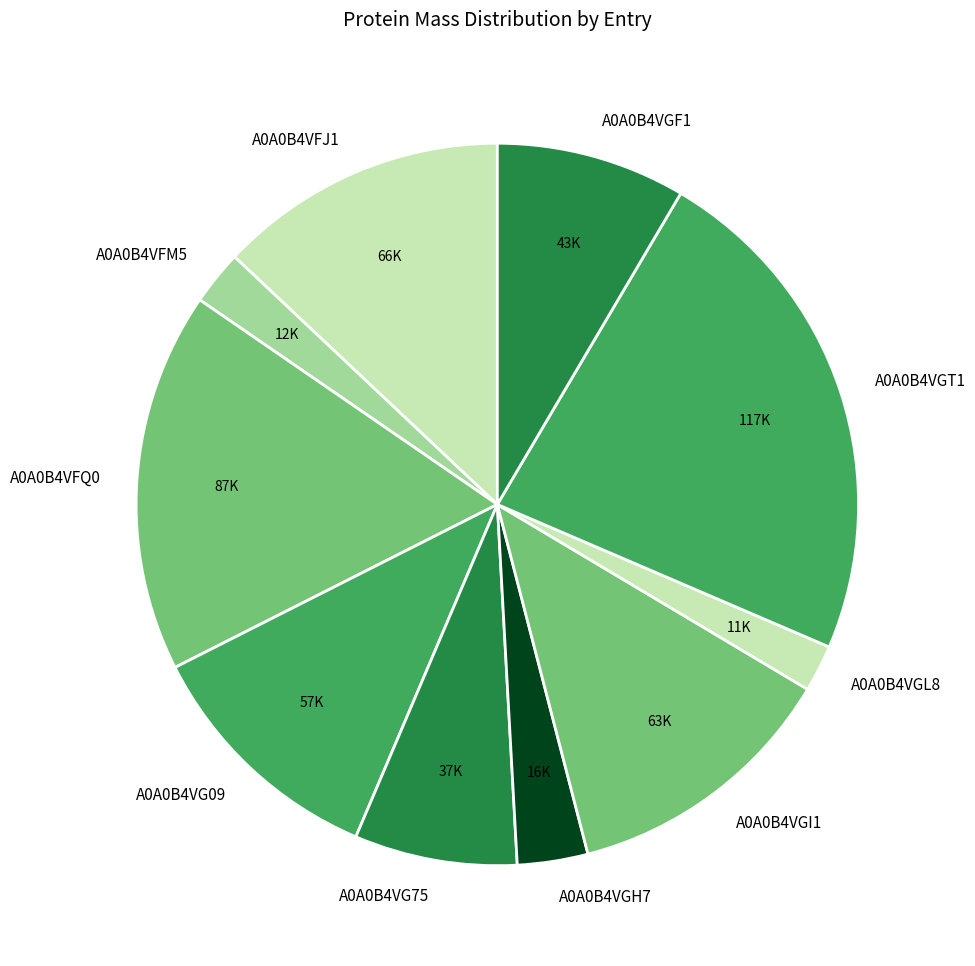

Combined, do A0A0B4VGL8 and A0A0B4VGI1 account for over 50%?

No